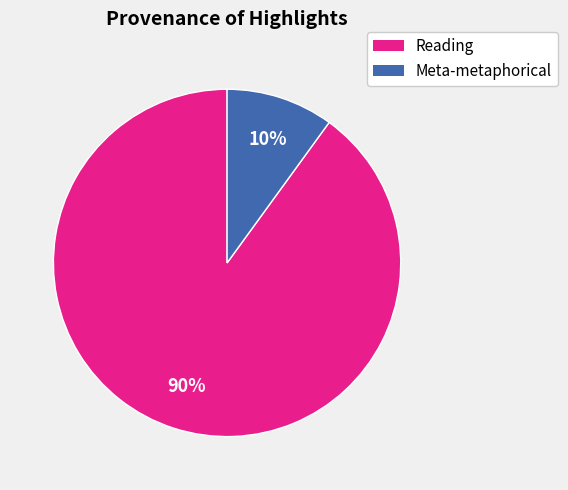

Does any single category account for the majority?

Yes